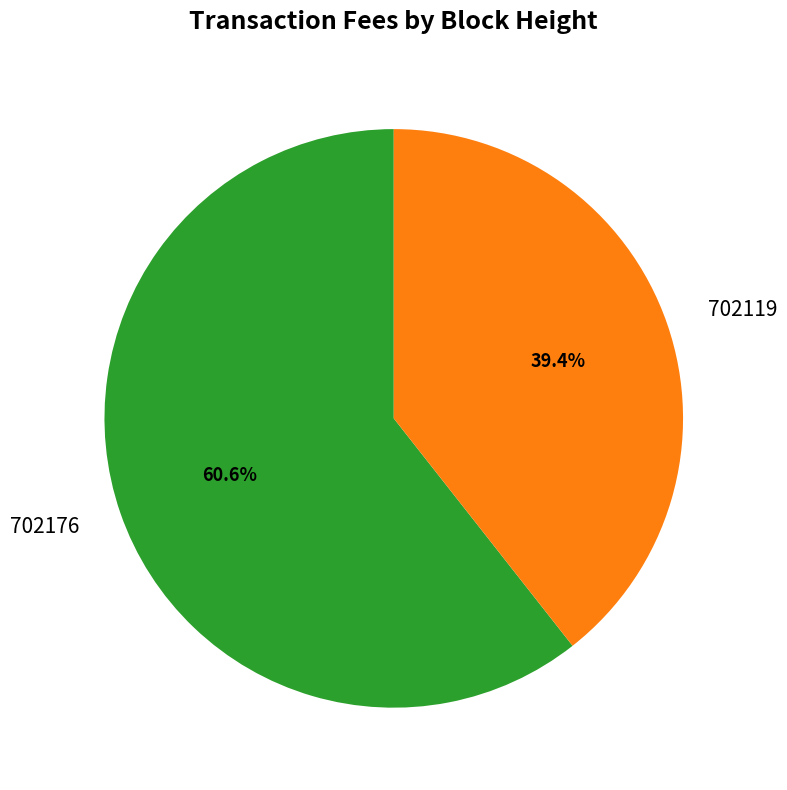

Count the number of slices in the pie.

2